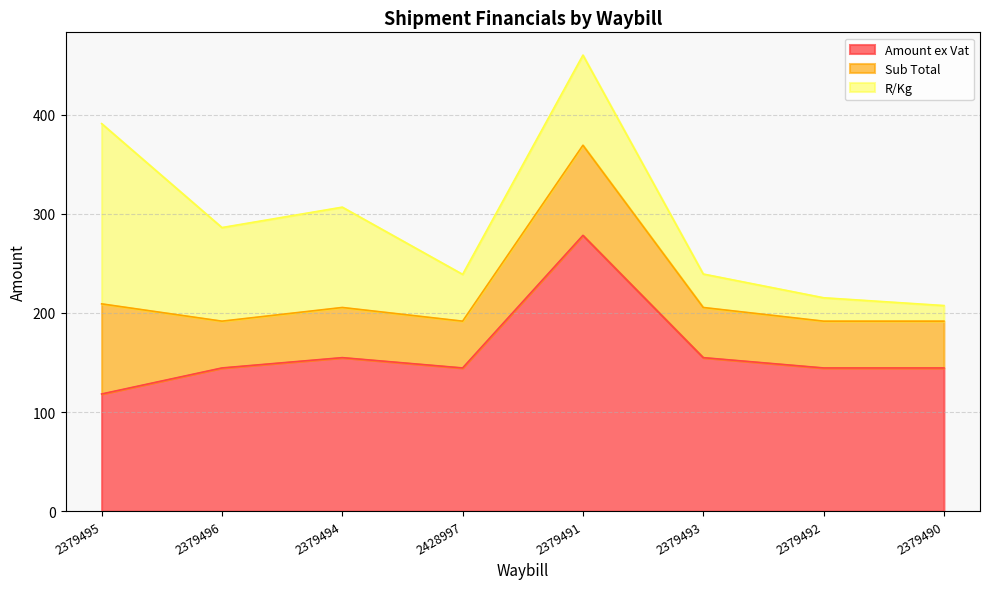

True or false: Amount ex Vat has a value of 237.8 at 2428997.

False